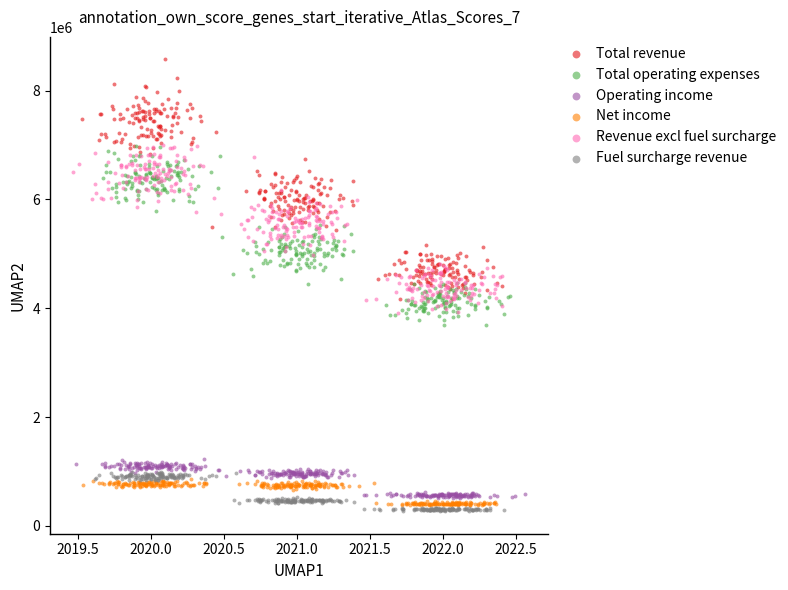

Which series has the largest Y range (max minus min)?

Total revenue